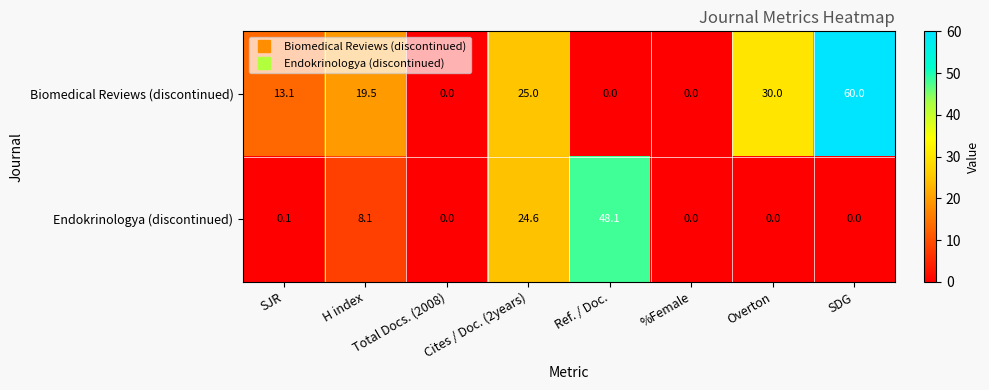

List the series in order of their overall mean, lowest first.

Endokrinologya (discontinued), Biomedical Reviews (discontinued)